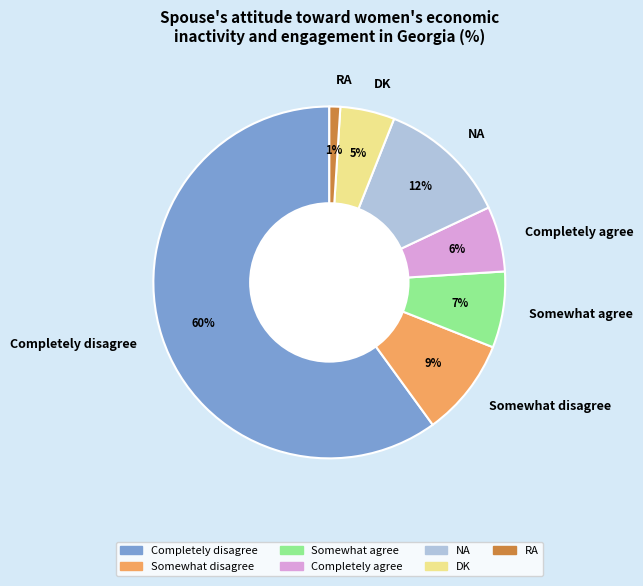

What percentage is the Somewhat disagree slice, to the nearest percent?

9%